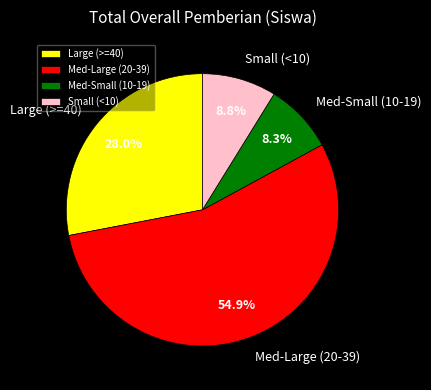

What percentage do Large (>=40) and Med-Small (10-19) together represent?

36.3%